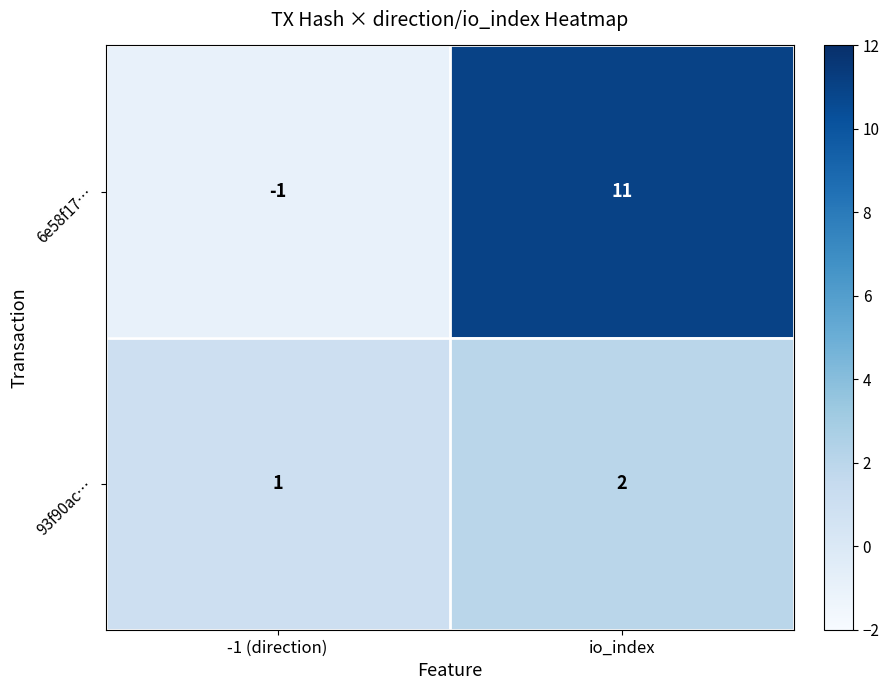

List the series in order of their peak value, lowest first.

93f90ac…, 6e58f17…